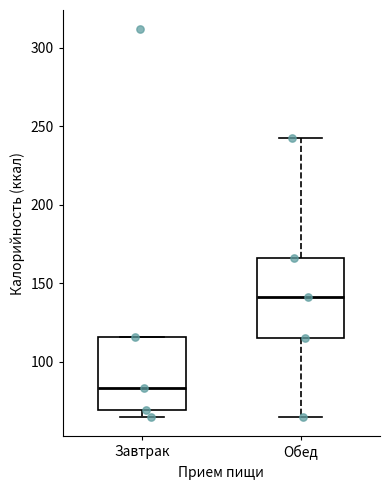

Reading left to right, read every box against the y-axis: the position of its median line, the range the box covers, and the ends of its whiskers. The values are not printed on the chart, so give them approximately, as read against the axis.

Завтрак: median 85, box 70 to 115, whiskers 65 to 115
Обед: median 140, box 115 to 165, whiskers 65 to 240